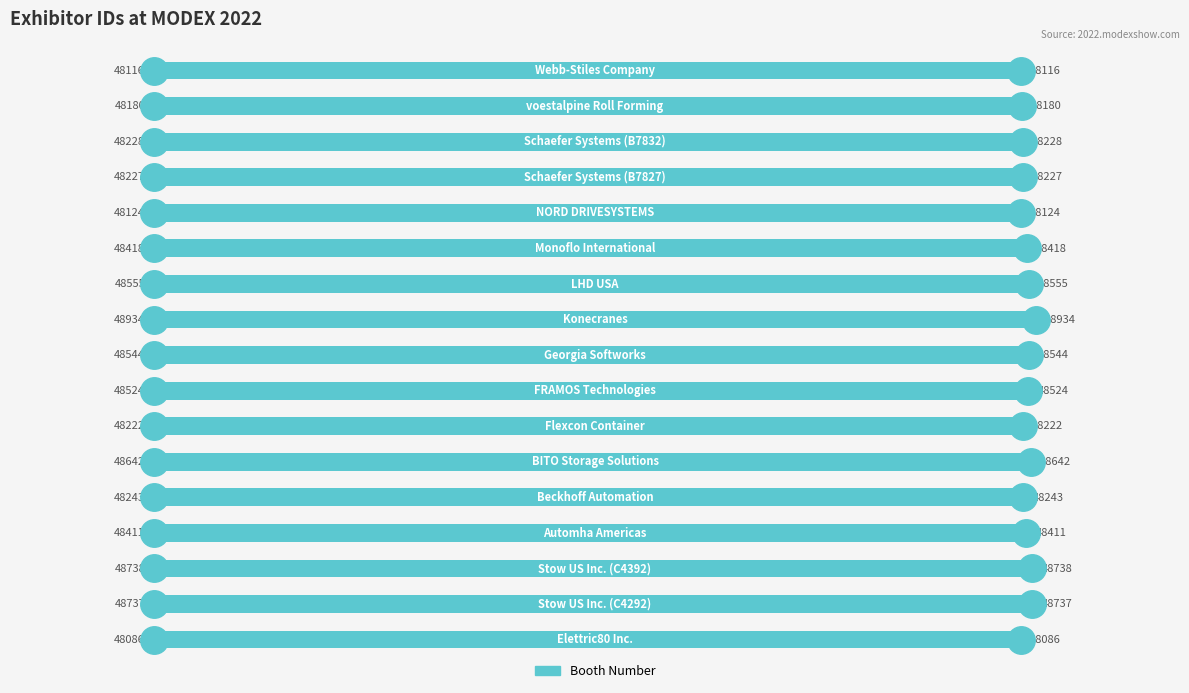

What is the maximum value shown in the chart?

48934